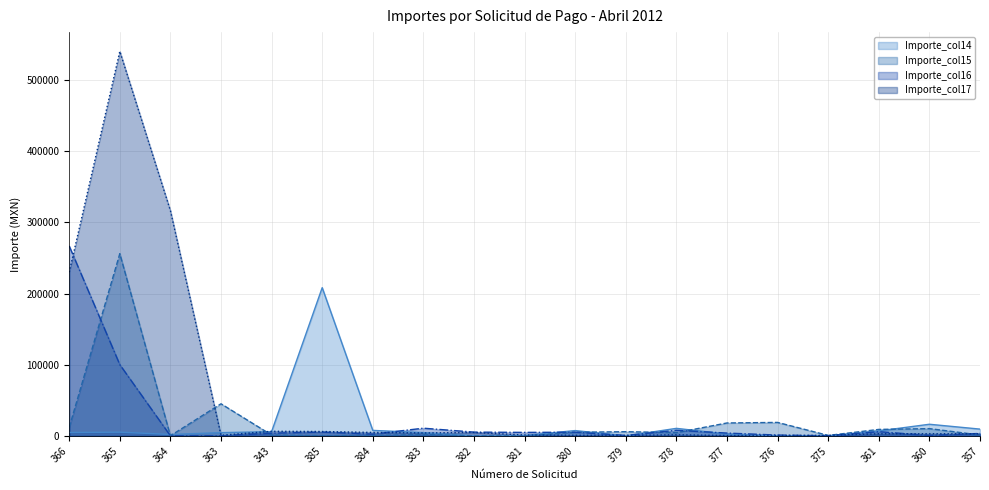

Read the Importe_col15 value at 377.

18287.4